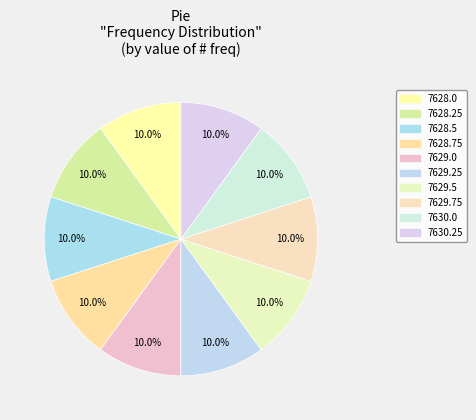

How many segments does this pie chart have?

10